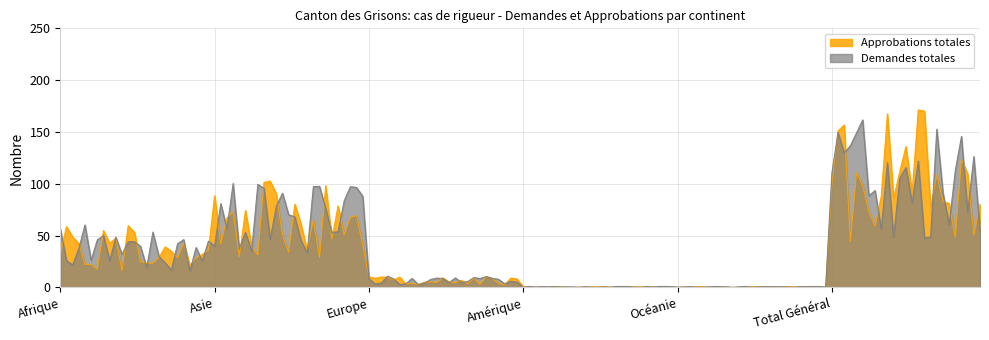

What position from the right is Océanie?

2